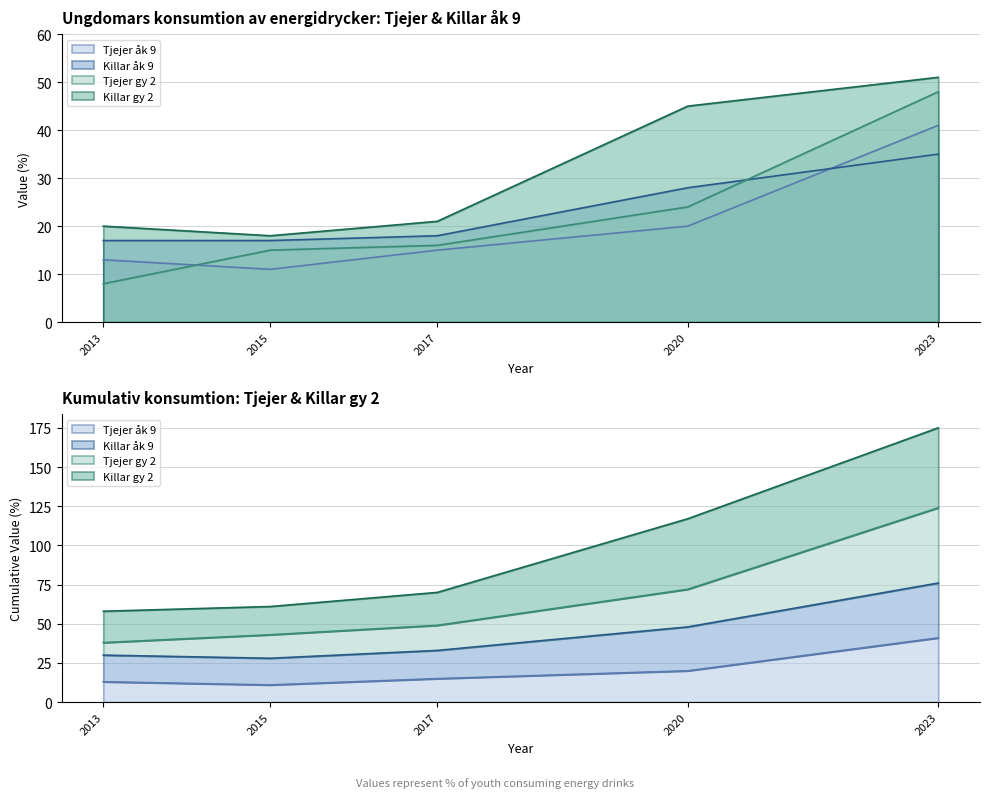

Which label corresponds to the largest value in the chart?

2023